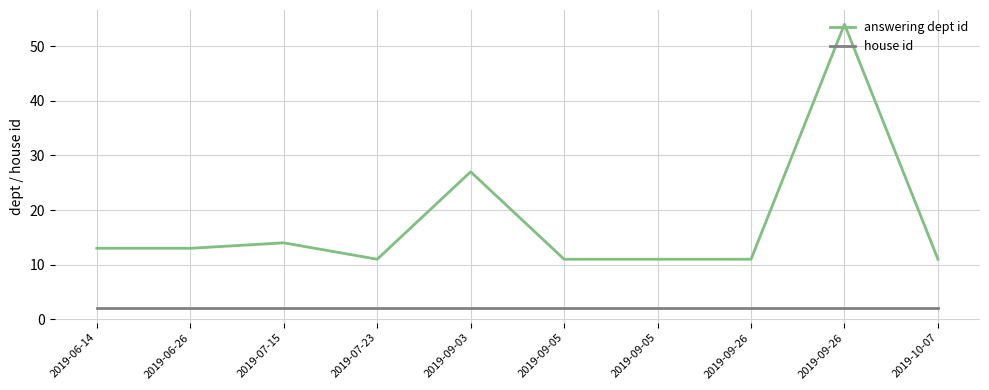

The value of house id at 2019-09-26 is 2. True or false?

True